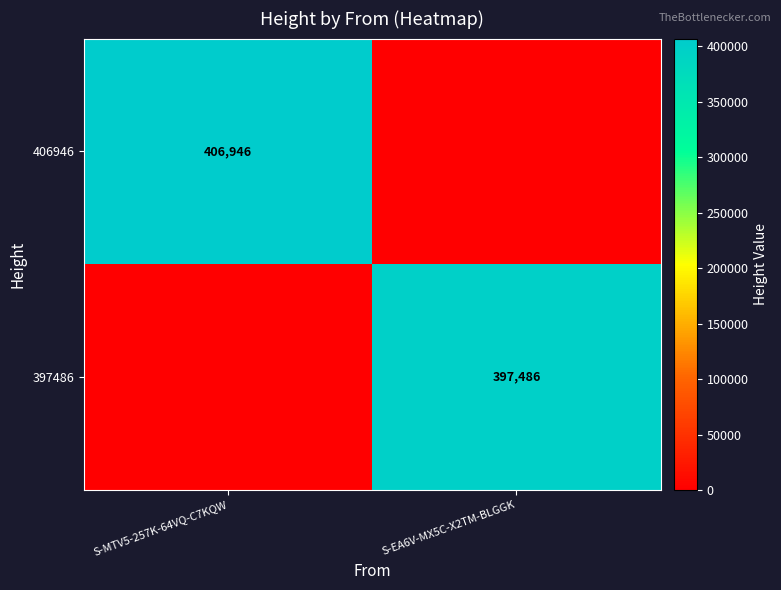

Between S-EA6V-MX5C-X2TM-BLGGK and S-MTV5-257K-64VQ-C7KQW, which is larger?

S-MTV5-257K-64VQ-C7KQW